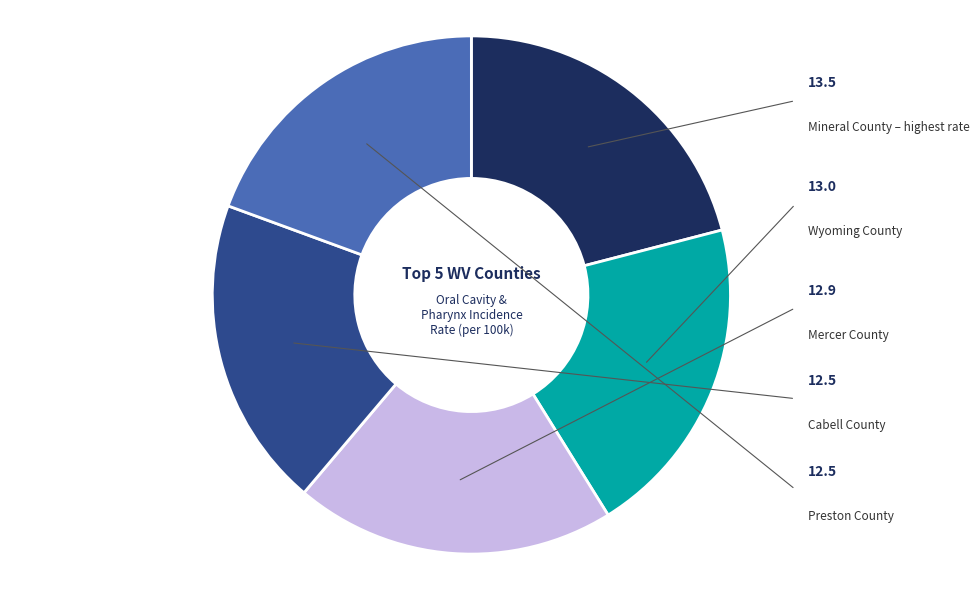

True or false: Mineral County accounts for 21% of the total.

True